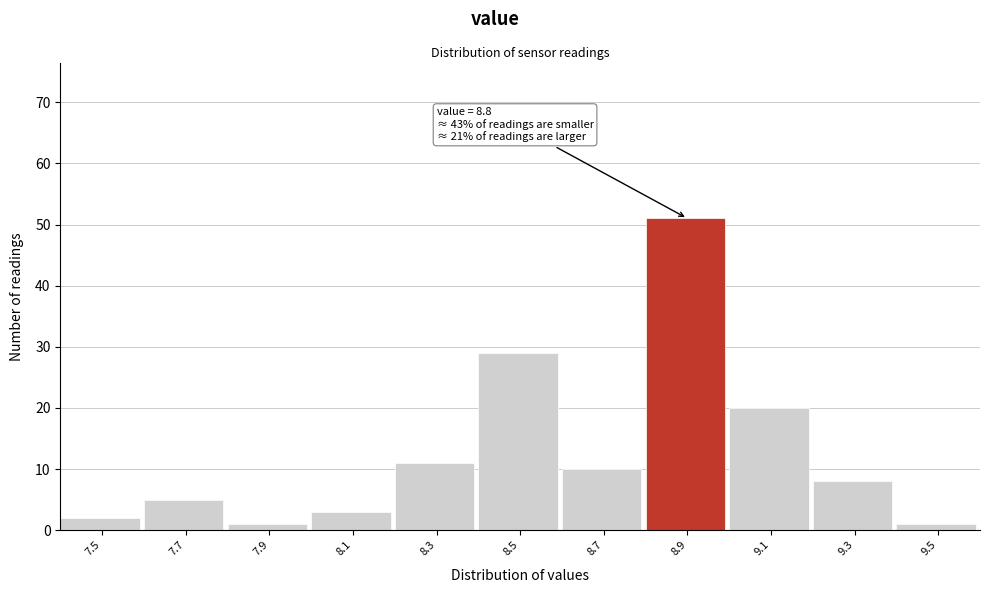

Over which range of the x-axis is the bar tallest?

8.8 to 9.0